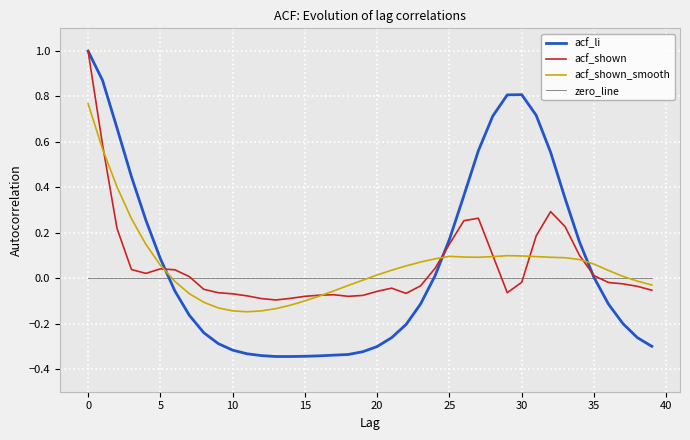

What is the maximum value shown in the chart?

1.0